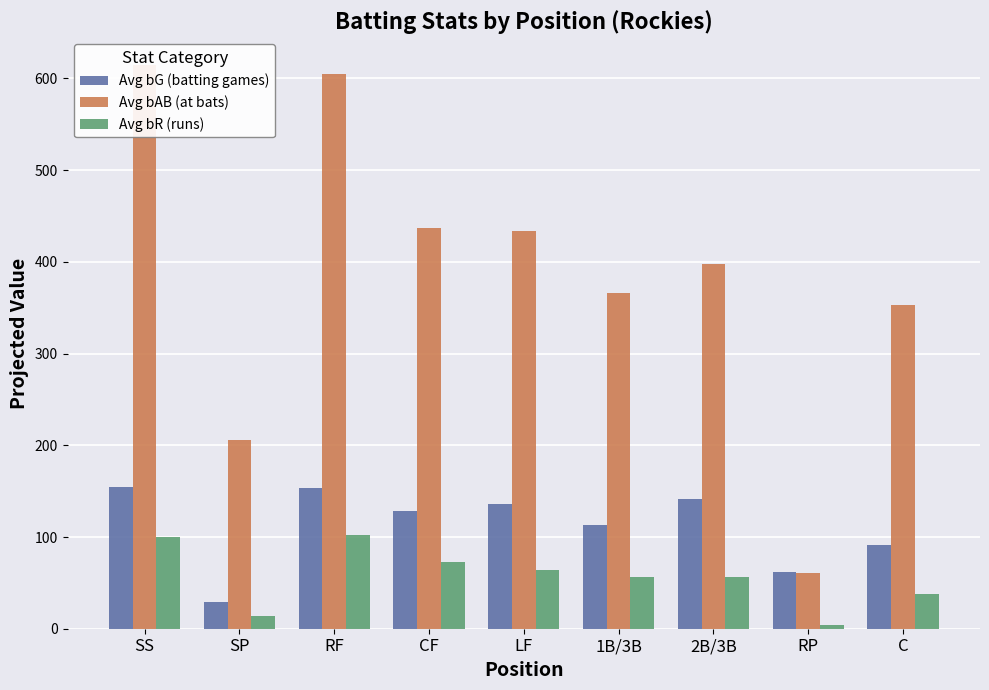

What is the label of the 5th bar from the left?

LF